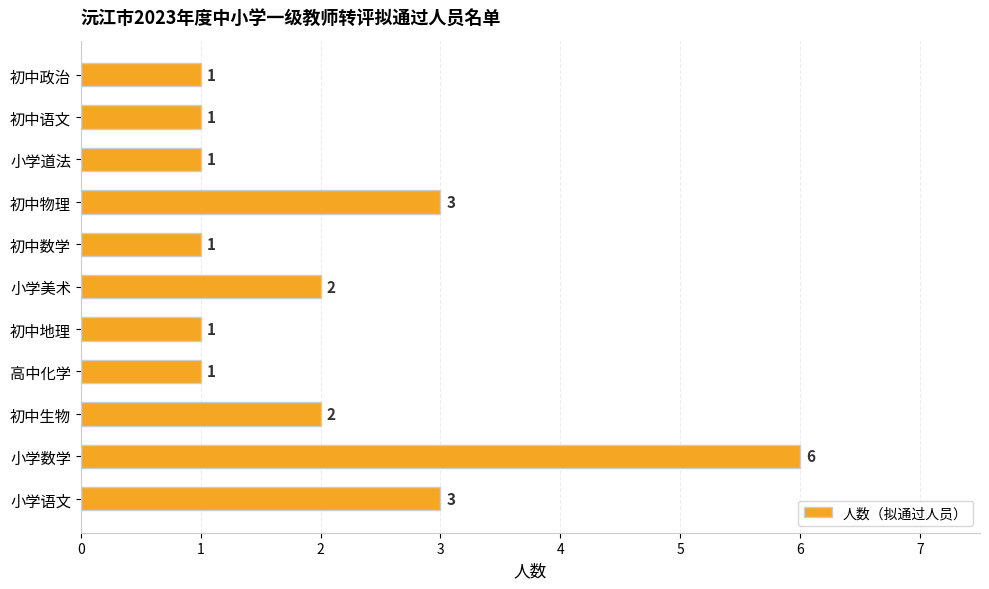

What is the maximum value shown in the chart?

6